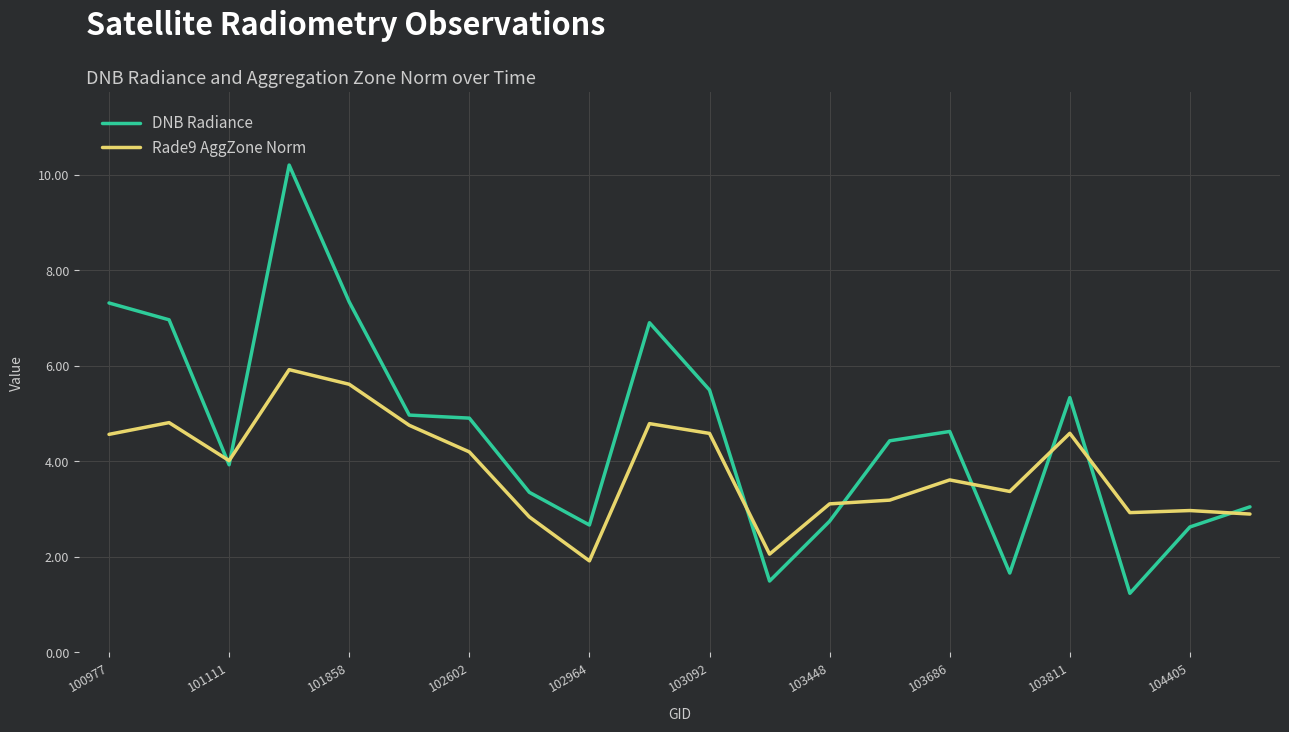

Which series has the largest total across all categories?

DNB Radiance